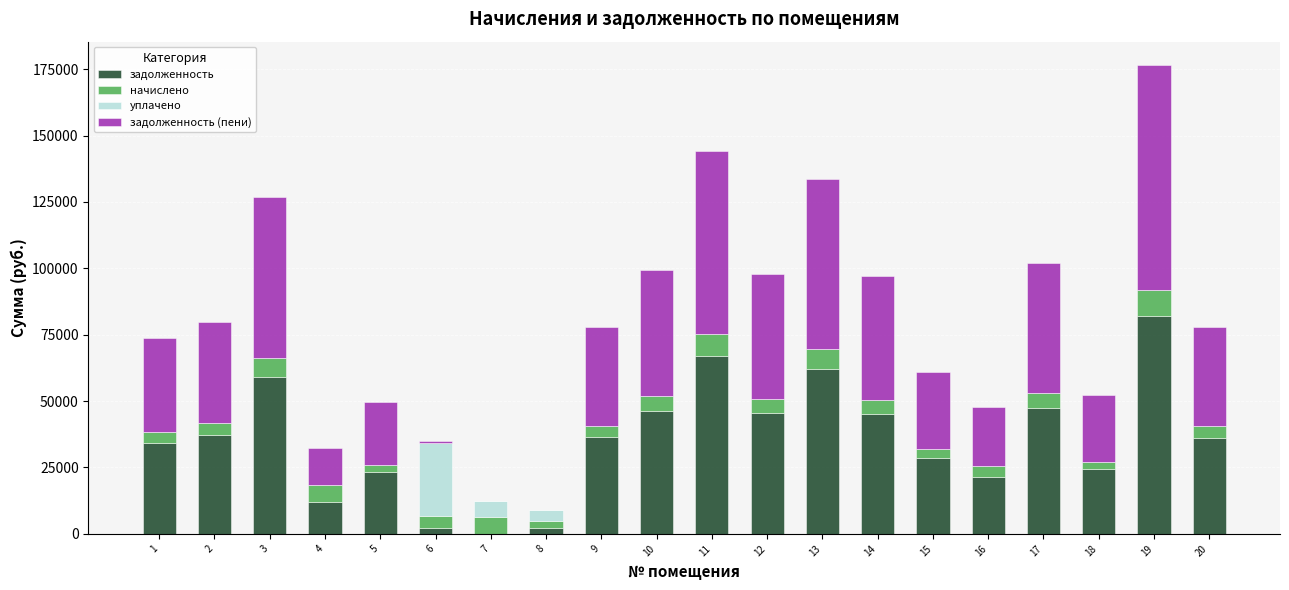

What are all the series names shown in the legend?

задолженность, начислено, уплачено, задолженность (пени)